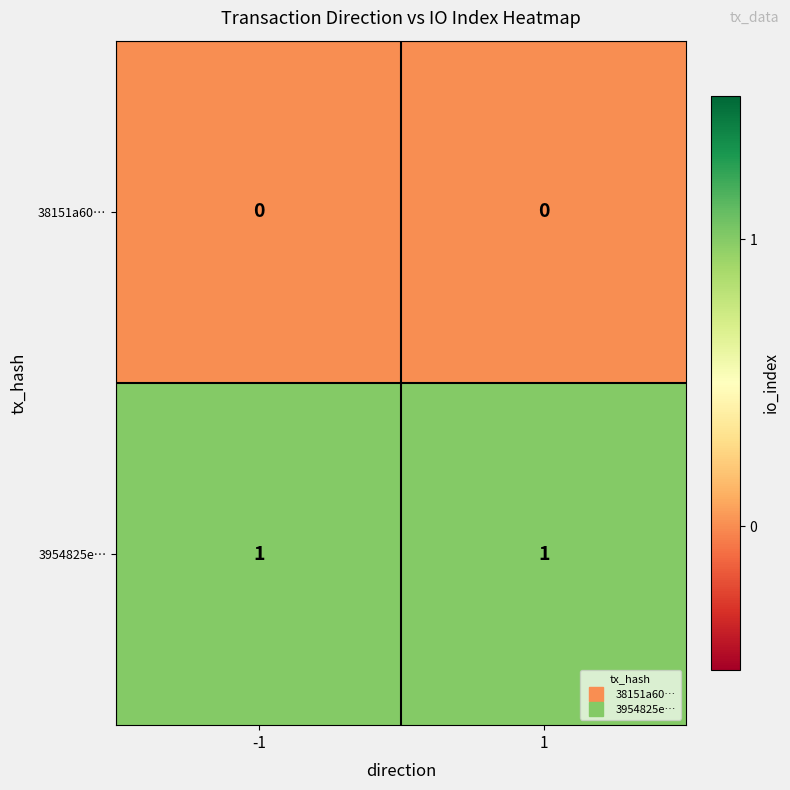

How many categories are shown in the chart?

2